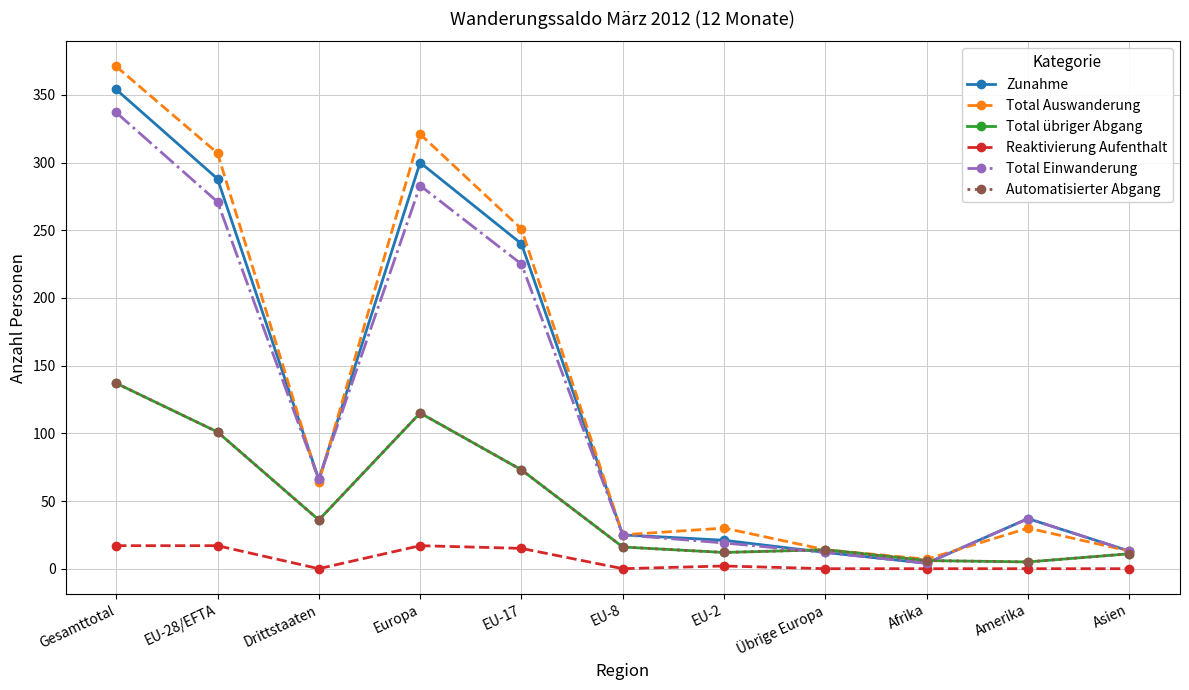

Is this an area chart (filled region under the line)?

No